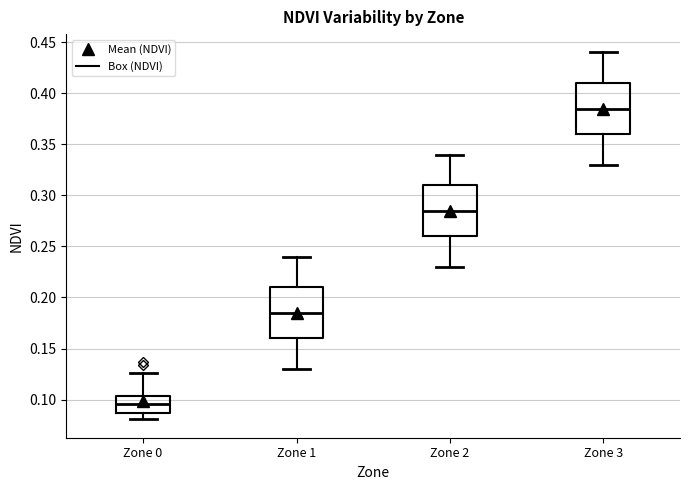

Which box has the lowest median line?

Zone 0